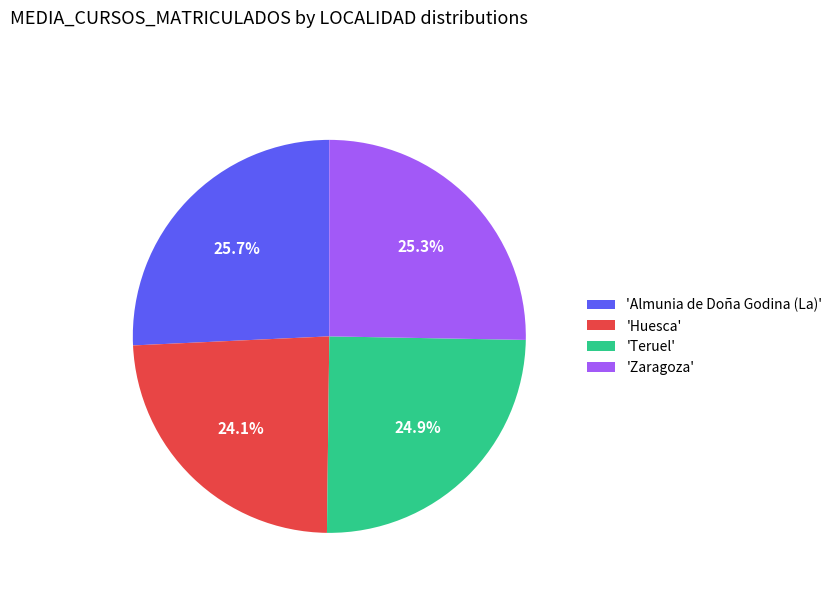

What percentage do 'Zaragoza' and 'Almunia de Doña Godina (La)' together represent?

51.0%